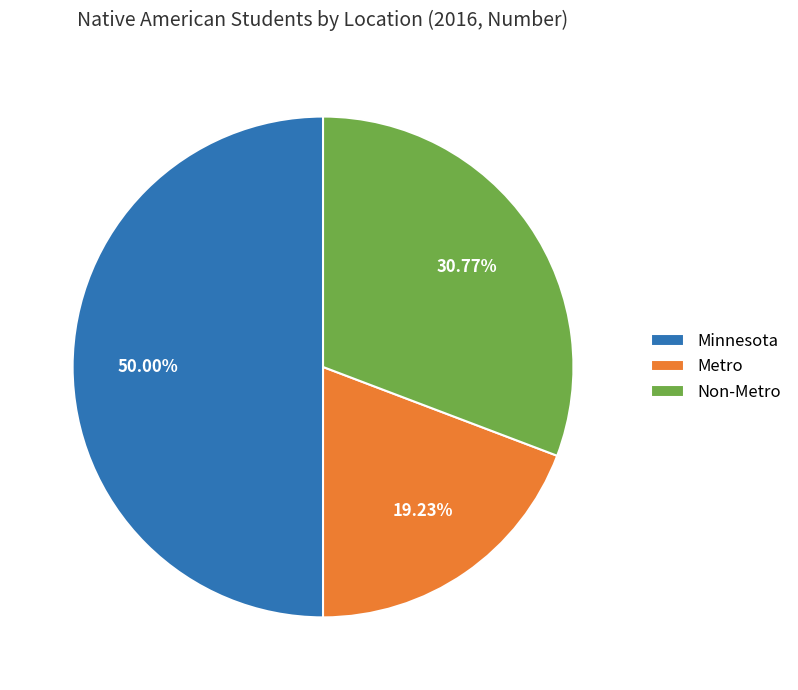

To the nearest percent, what portion does Metro represent?

19%